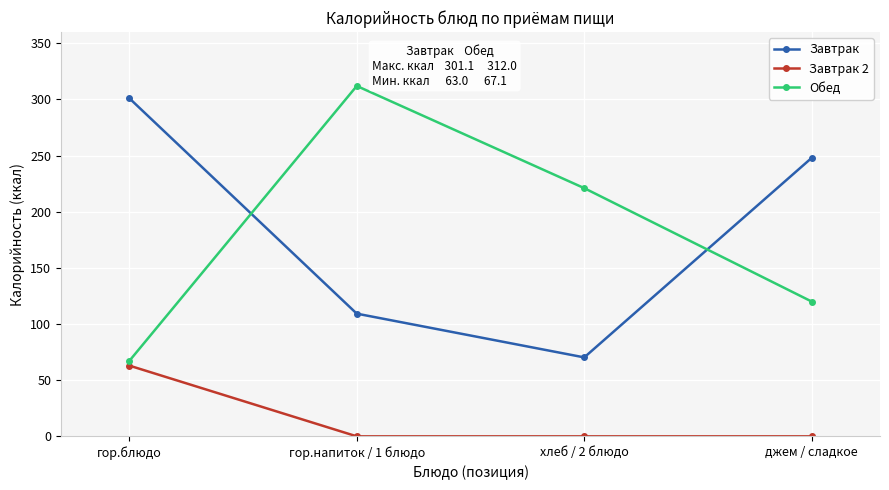

How many distinct data groups are displayed?

3